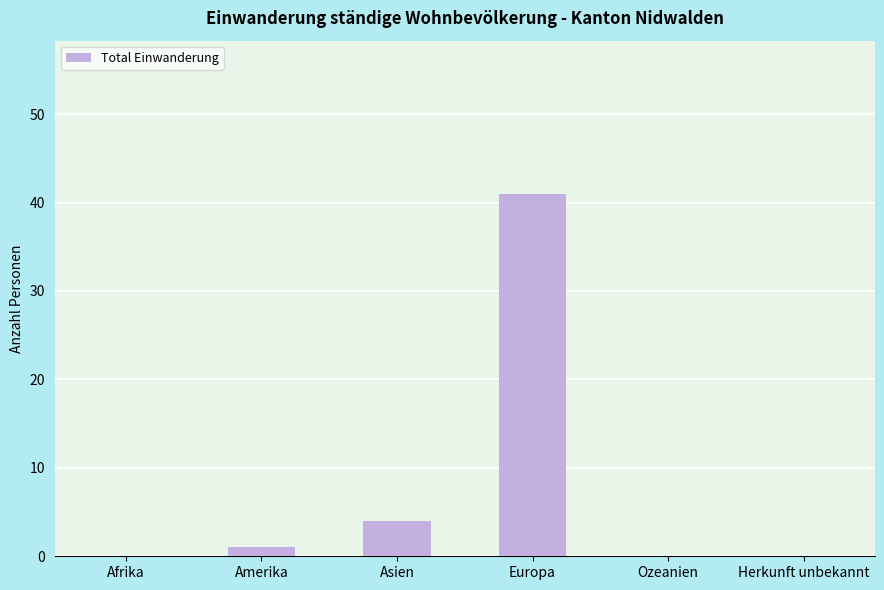

Which label corresponds to the largest value in the chart?

Europa